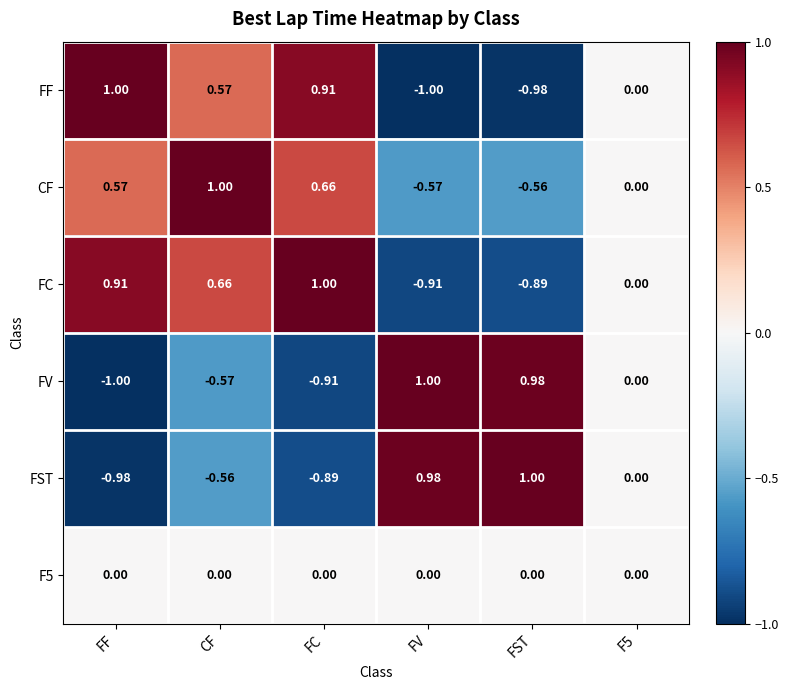

Is the value of FC at CF greater than the value of F5 at FV?

Yes